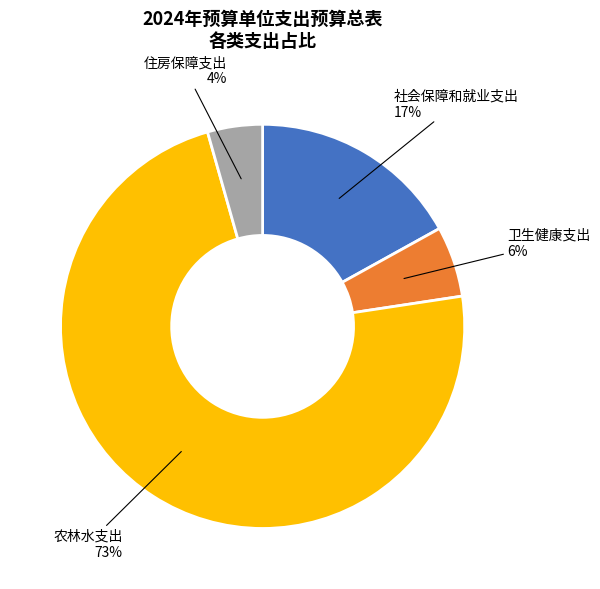

To the nearest percent, what is the difference between the largest and smallest slice percentages?

69%